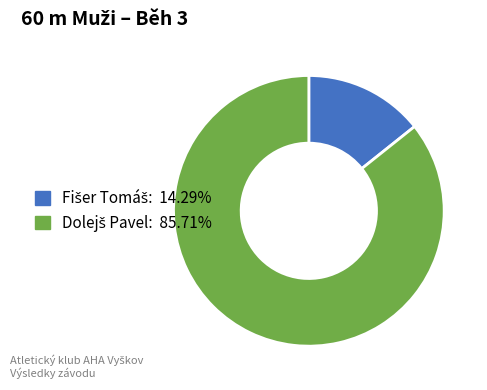

Is there a majority slice in this chart?

Yes